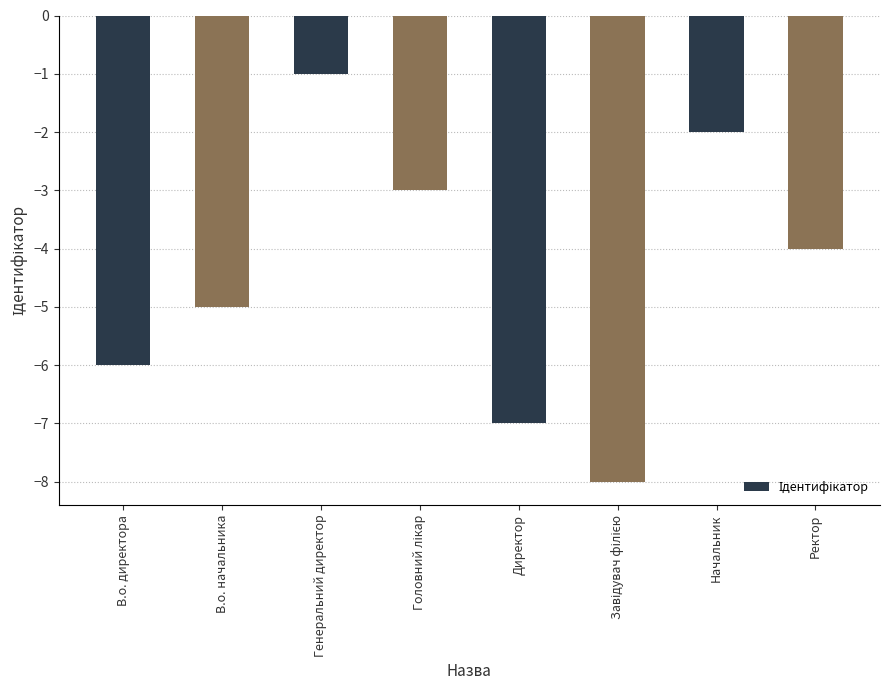

What is the value of the 2nd bar from the left?

-5